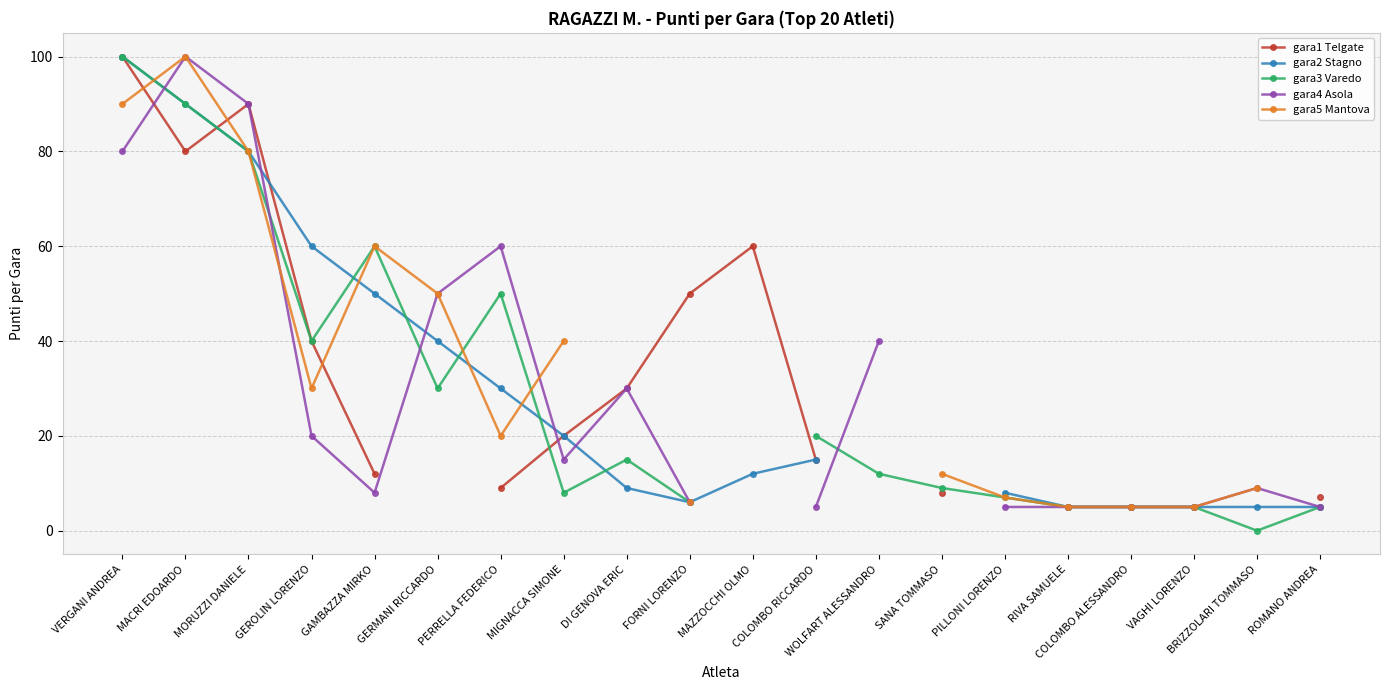

How many positive values does the gara2 Stagno series have?

18